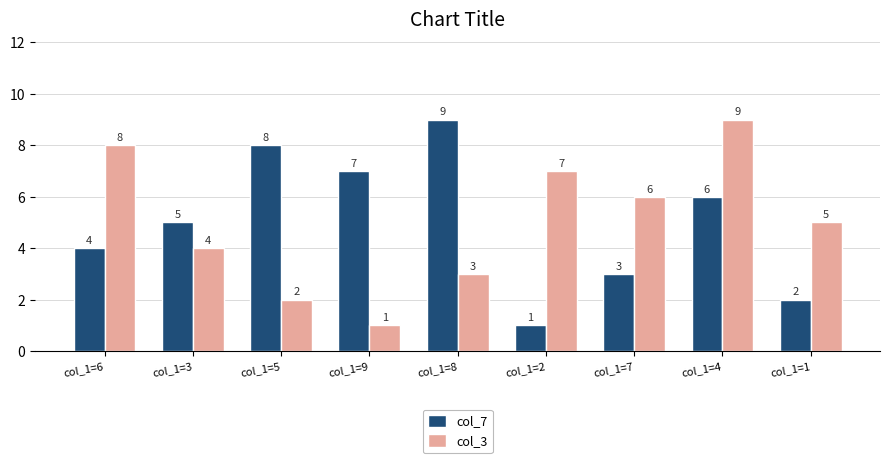

Reading left to right, what are all the values shown in this chart?

col_7: 4	5	8	7	9	1	3	6	2
col_3: 8	4	2	1	3	7	6	9	5